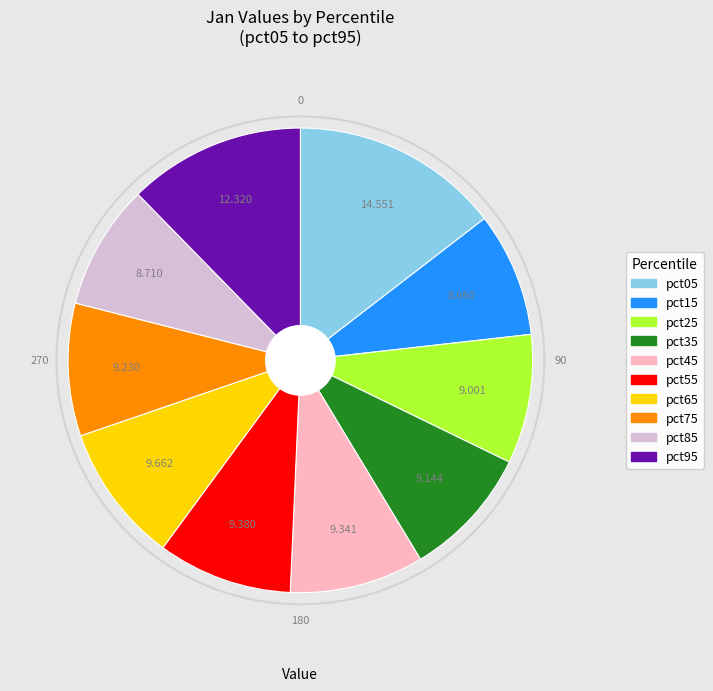

True or false: pct25 accounts for 1% of the total.

False